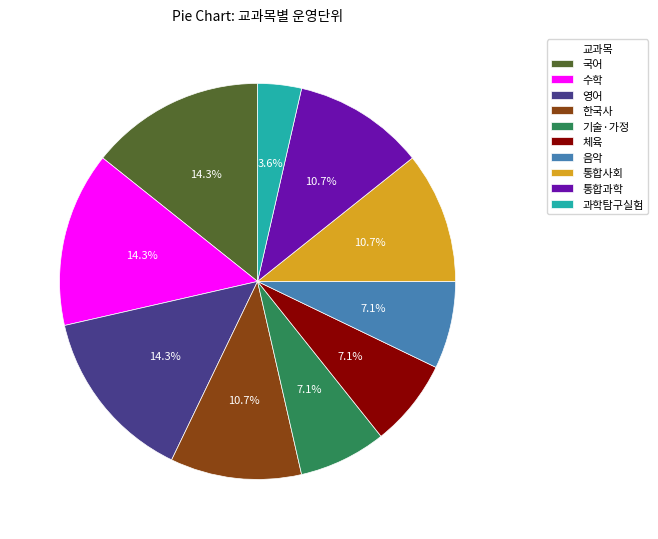

Which slice is the smallest?

과학탐구실험